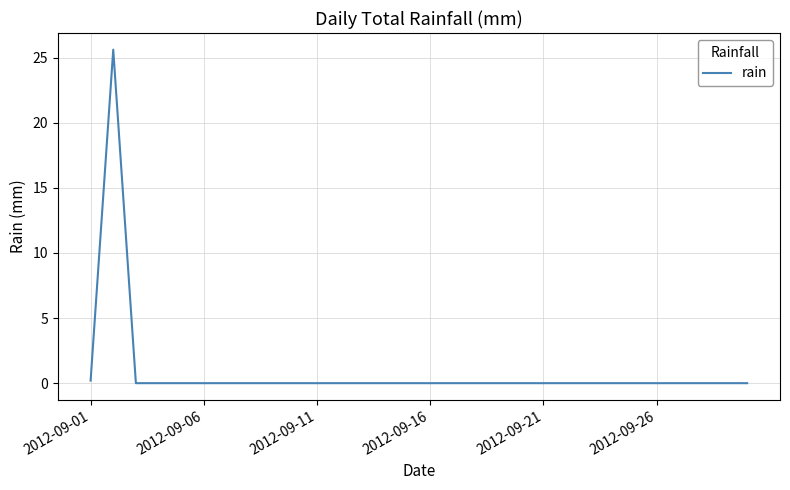

What is the maximum value shown in the chart?

25.6